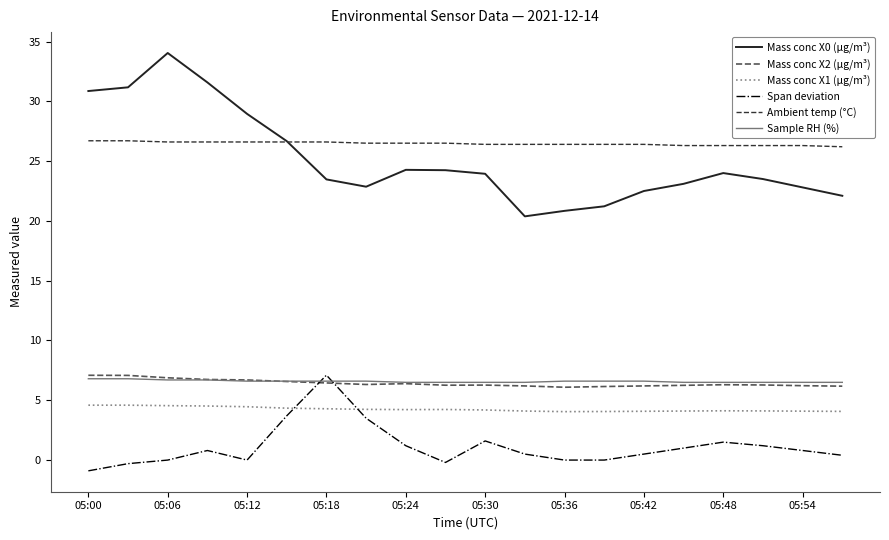

Which series has the widest spread of values?

Mass conc X0 (μg/m³)